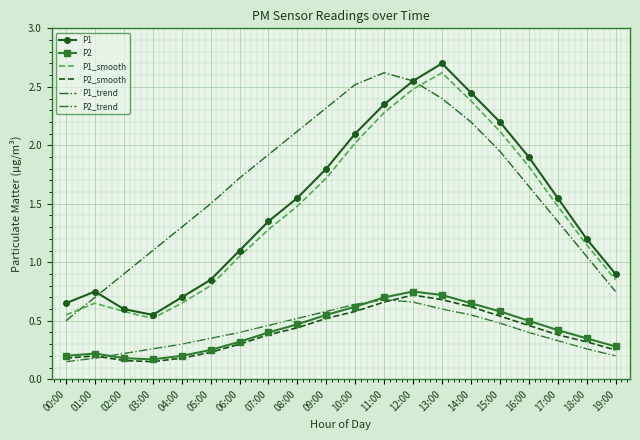

What is the average value of the P1 series?

1.5